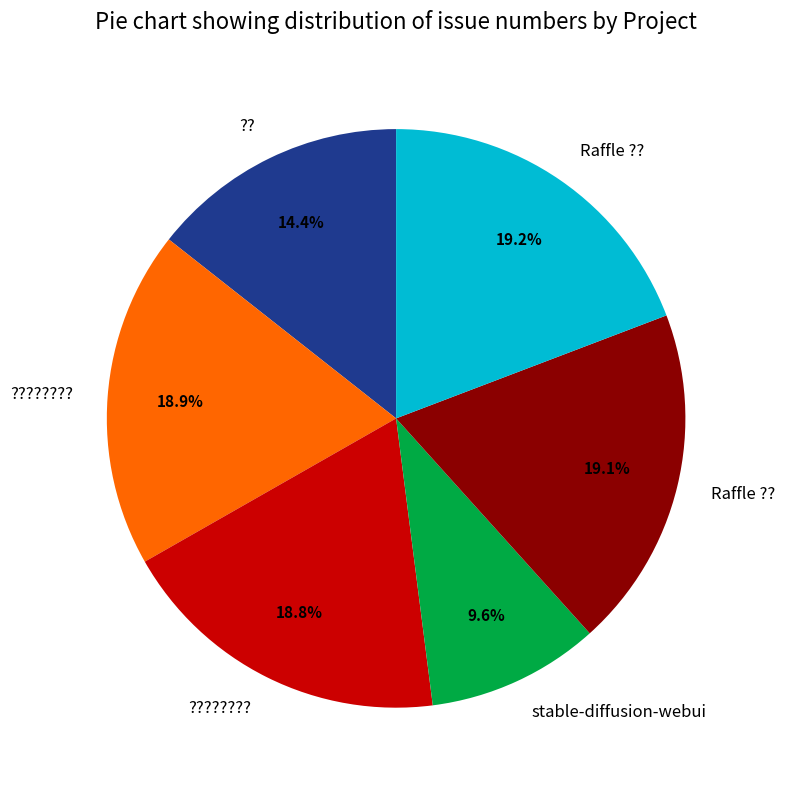

Count the number of slices in the pie.

6